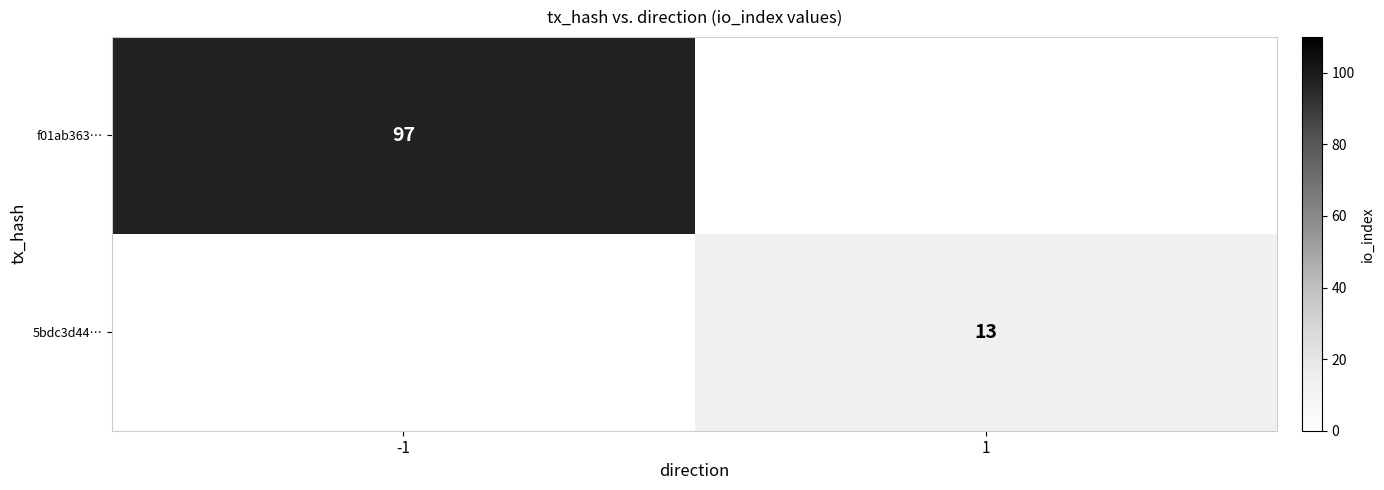

The value of 5bdc3d44… at 1 is 13. True or false?

True